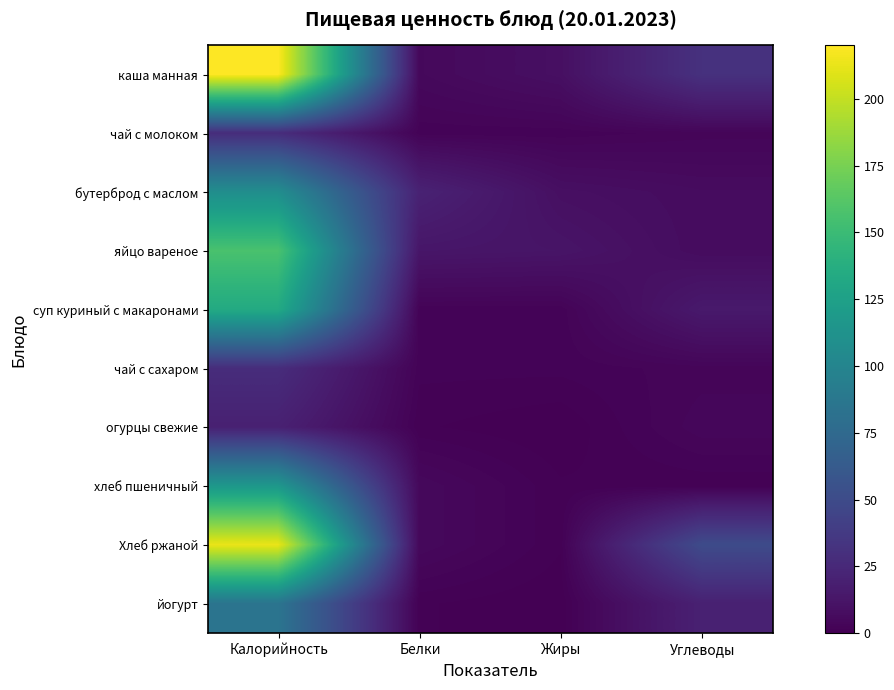

Which series has the widest spread of values?

каша манная